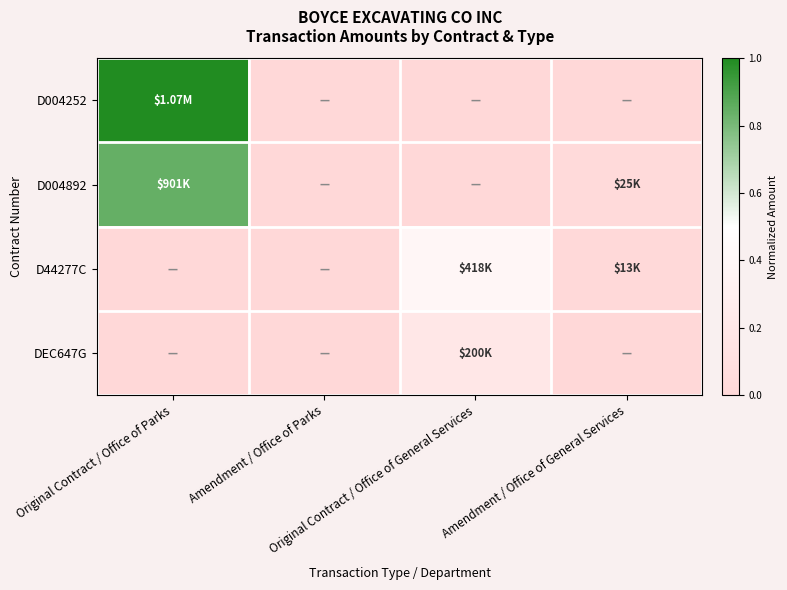

Between Amendment / Office of Parks and Original Contract / Office of Parks, which is larger?

Original Contract / Office of Parks